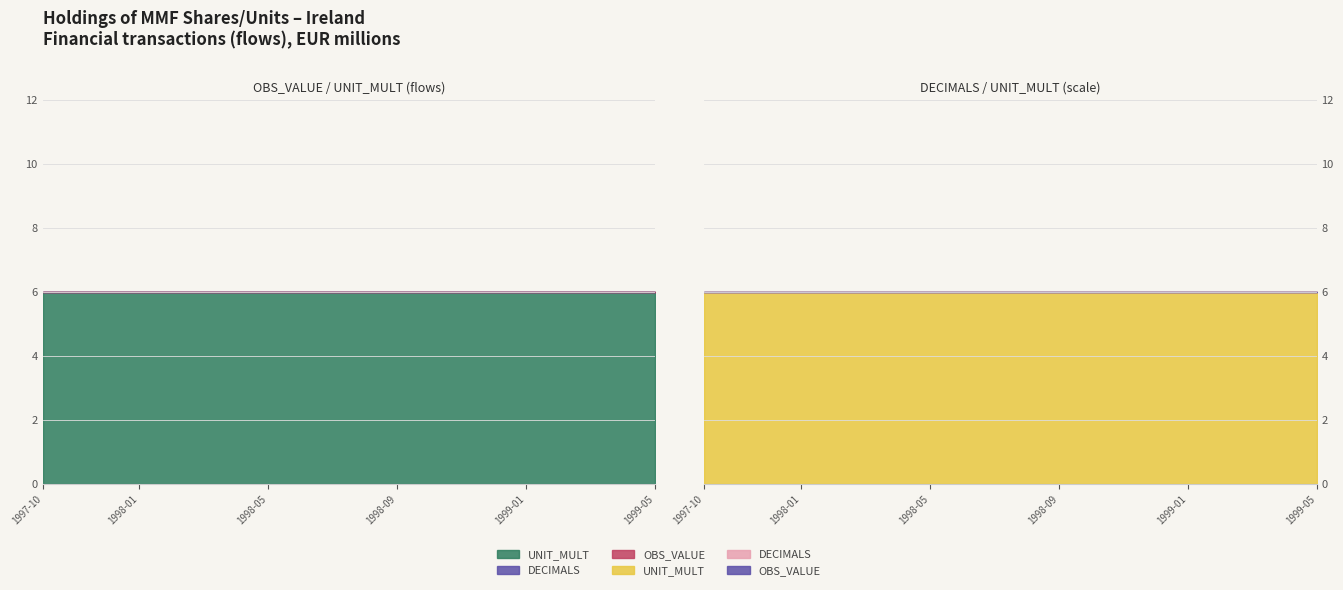

What are all the series names shown in the legend?

OBS_VALUE, DECIMALS, UNIT_MULT